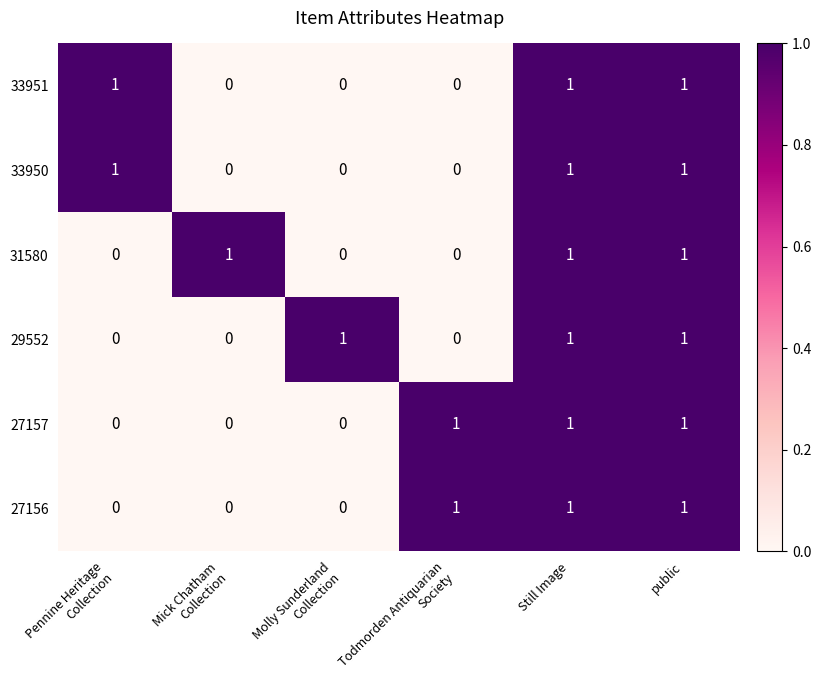

True or false: 27156 has a value of 0 at public.

False